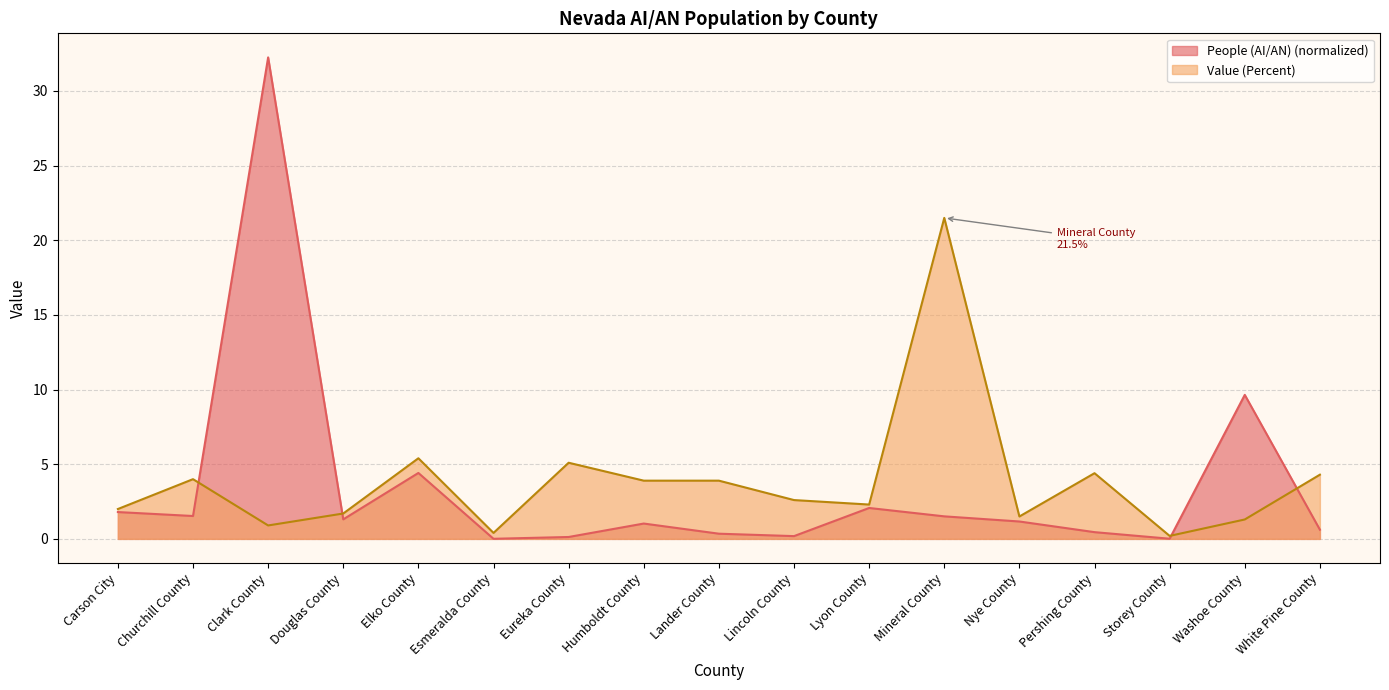

Where do People (AI/AN) and Value (Percent) first cross each other?

Churchill County and Clark County